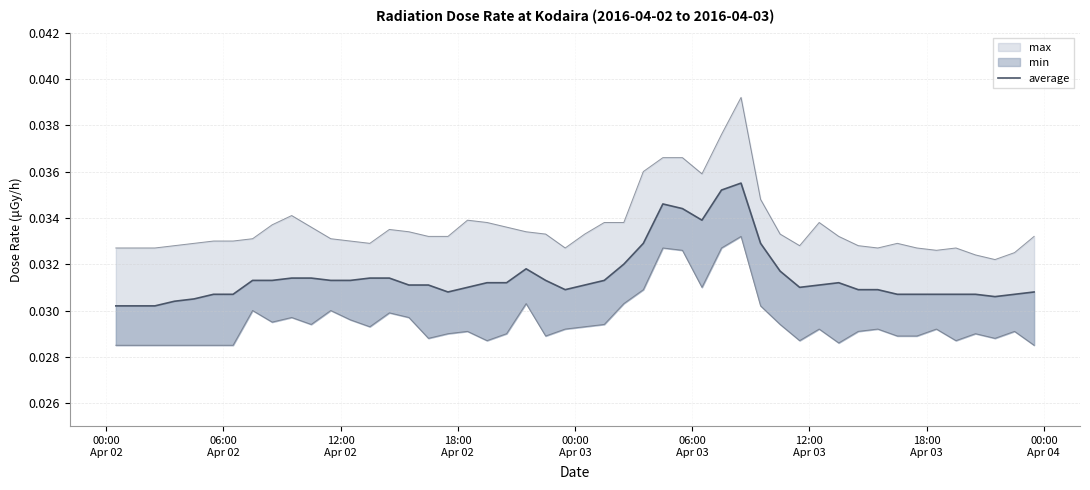

The value of average at 2016-04-02 is 0.0. True or false?

False